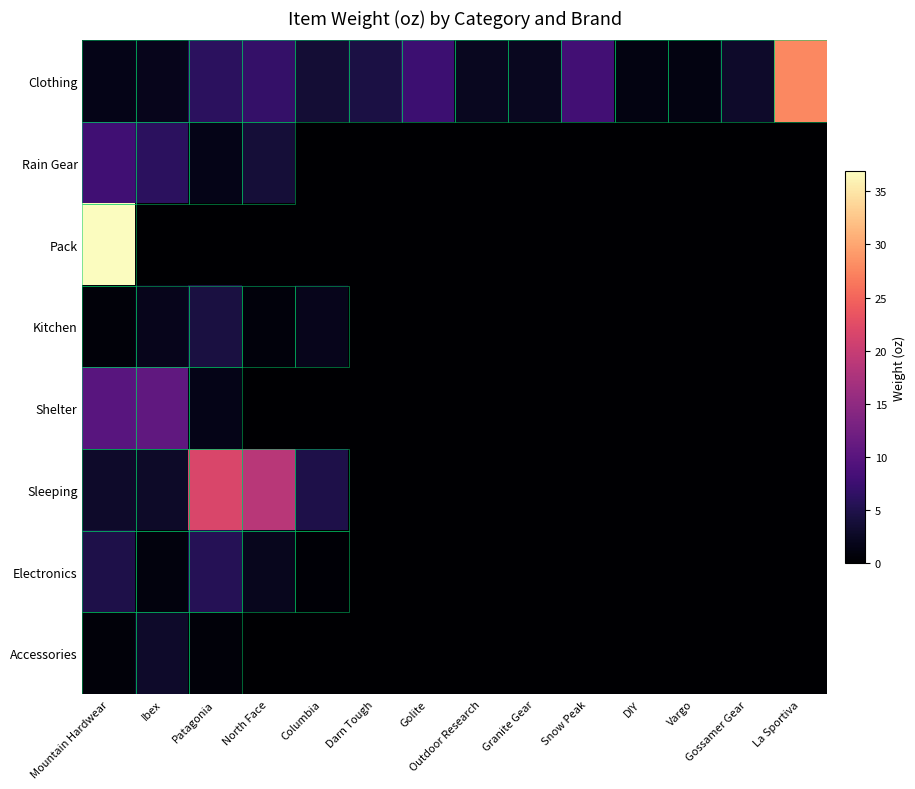

Which series has the largest total across all categories?

Clothing